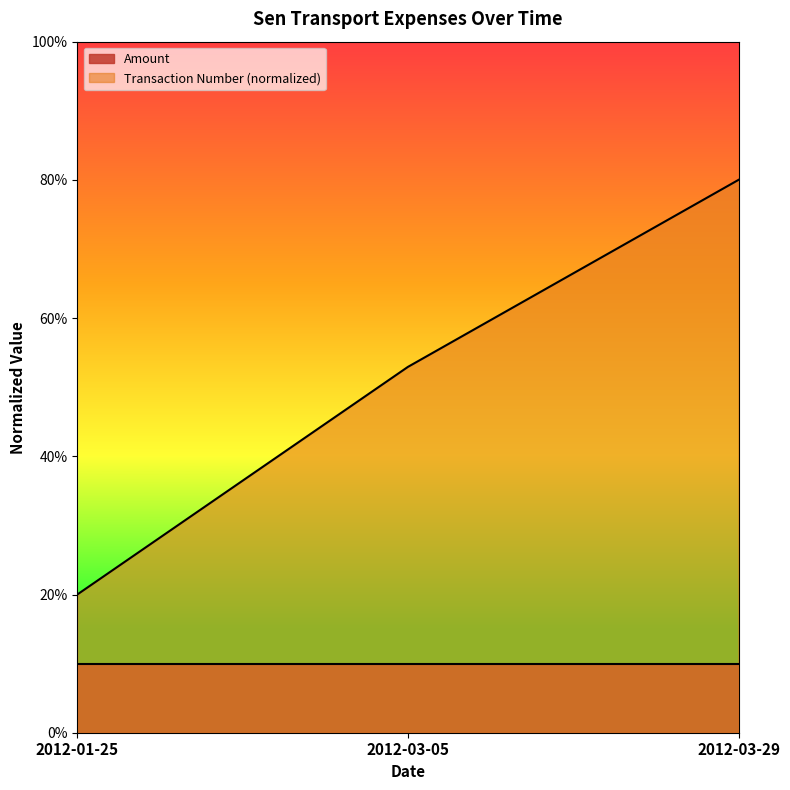

What is the change in value from 2012-01-25 to 2012-03-05?

+0.3